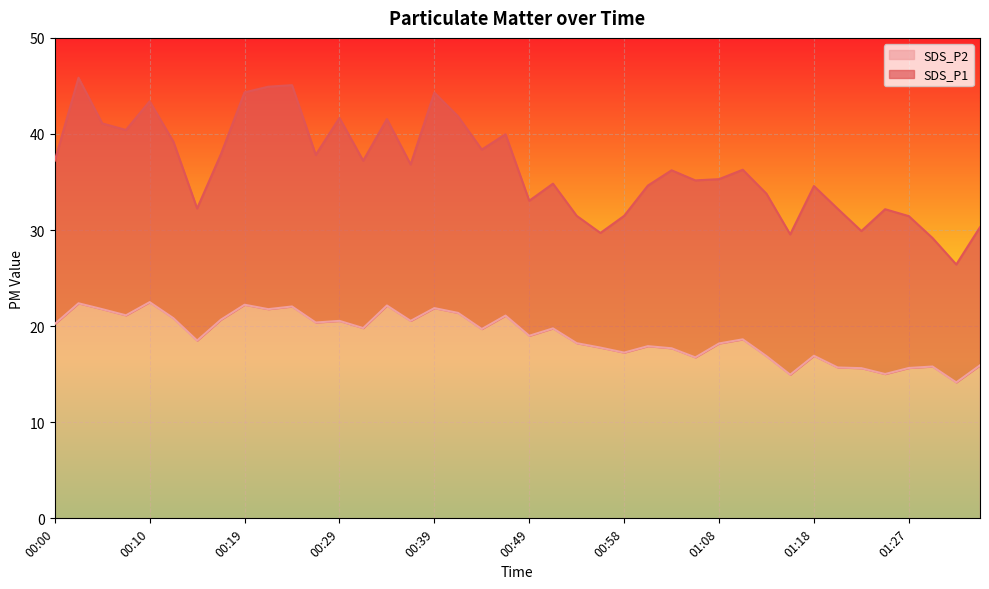

List the series in order of their overall mean, lowest first.

SDS_P2, SDS_P1